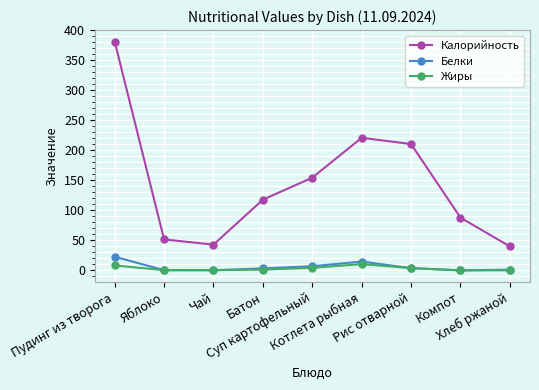

True or false: Жиры and Калорийность intersect in this chart.

False